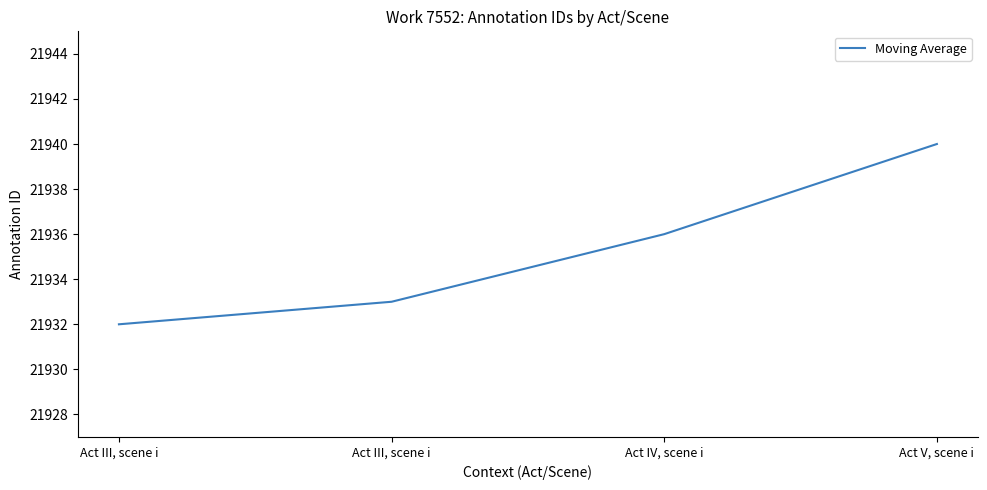

True or false: there are more than 1 points higher than both neighbors.

False